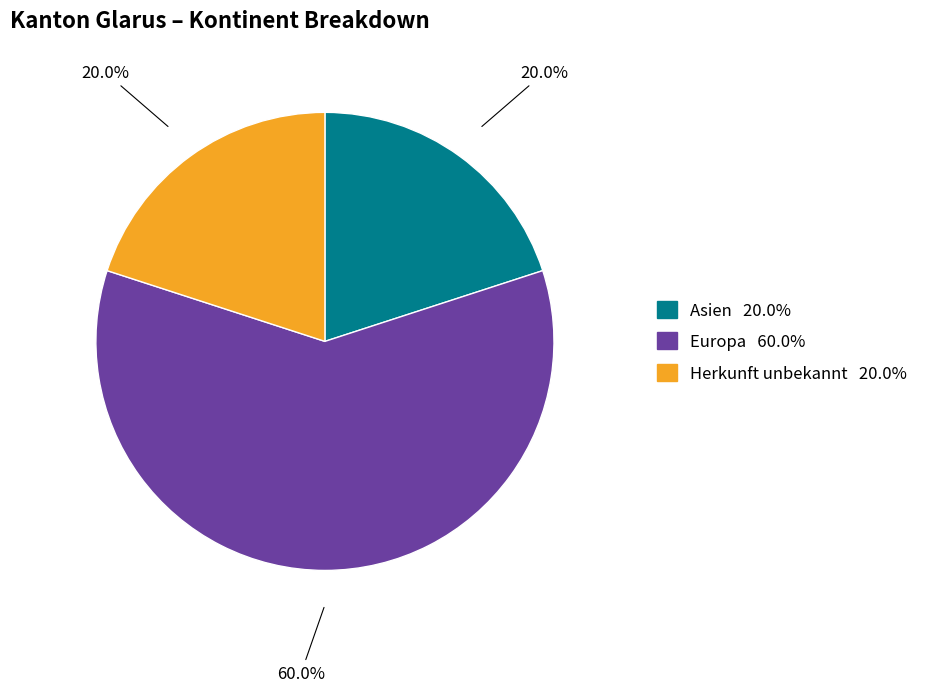

Is there a majority slice in this chart?

Yes